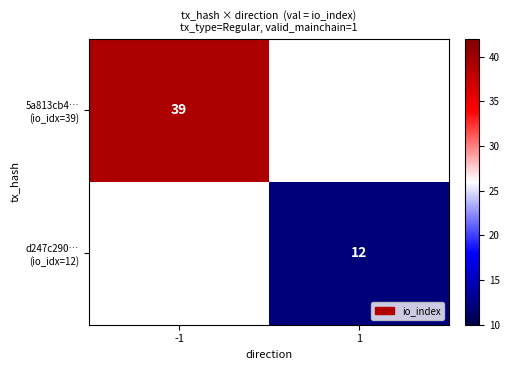

What is the maximum value for 5a813cb4… (io_idx=39)?

39.0